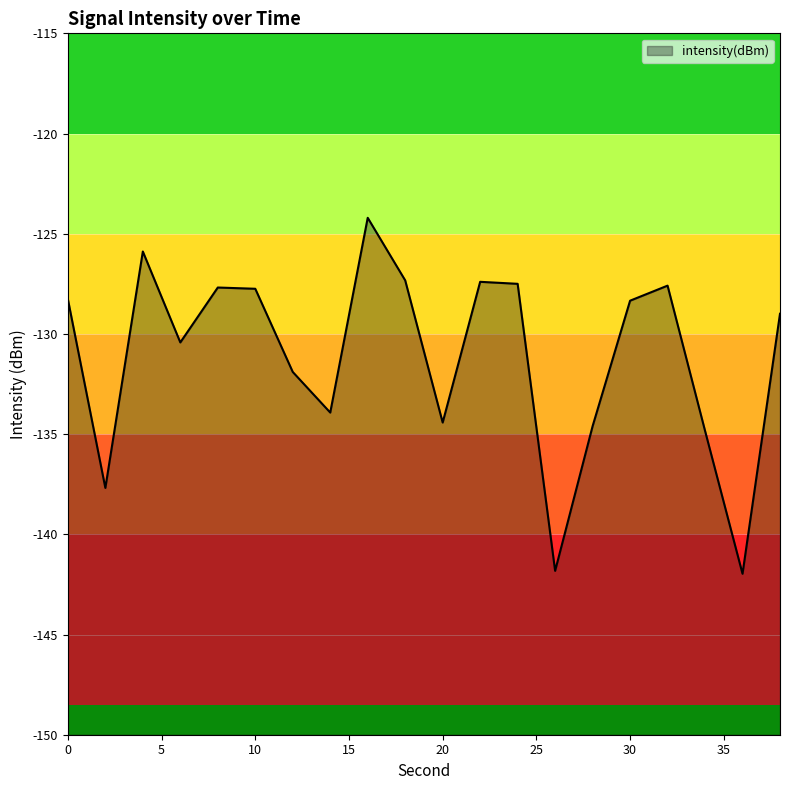

True or false: there are more than 1 points higher than both neighbors.

True